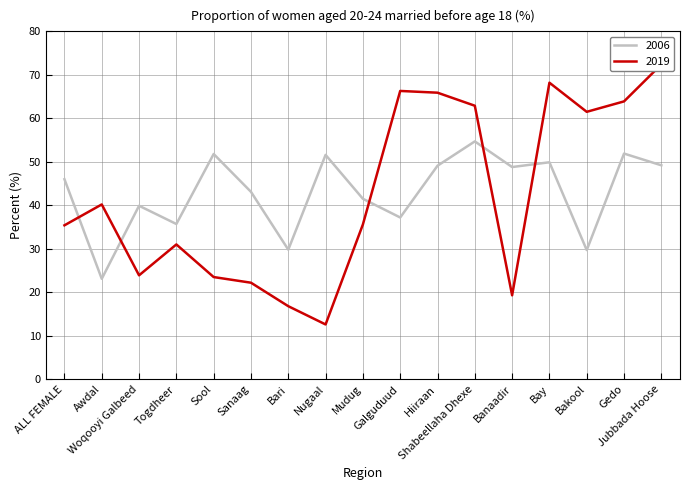

True or false: 2006 and 2019 intersect in this chart.

True